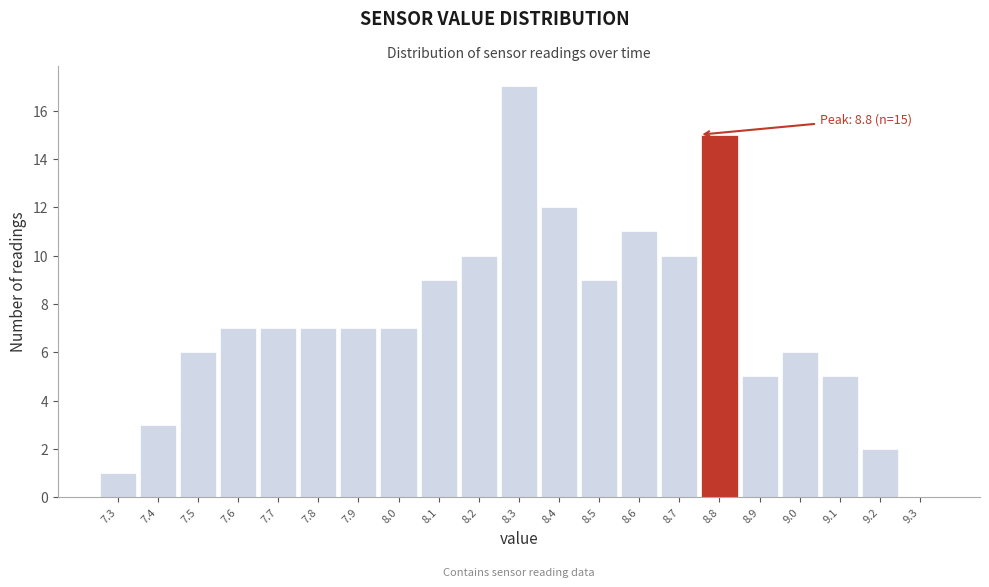

Reading right to left, extract all data points from this chart.

9.3=0	9.2=2	9.1=5	9.0=6	8.9=5	8.8=15	8.7=10	8.6=11	8.5=9	8.4=12	8.3=17	8.2=10	8.1=9	8.0=7	7.9=7	7.8=7	7.7=7	7.6=7	7.5=6	7.4=3	7.3=1